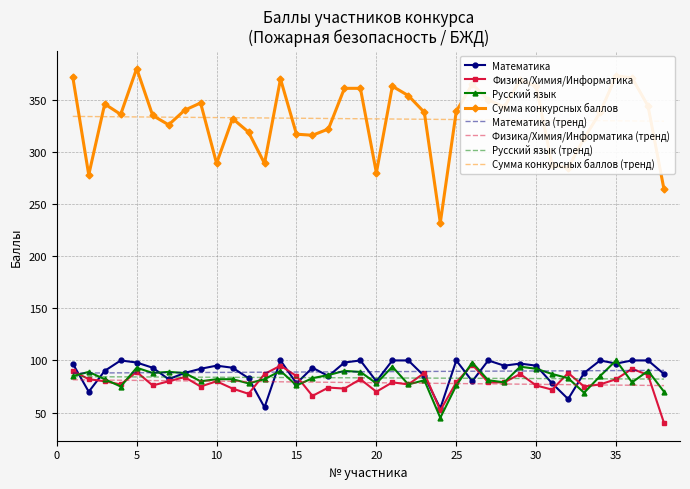

Which category has the highest value in the Сумма конкурсных баллов series?

5